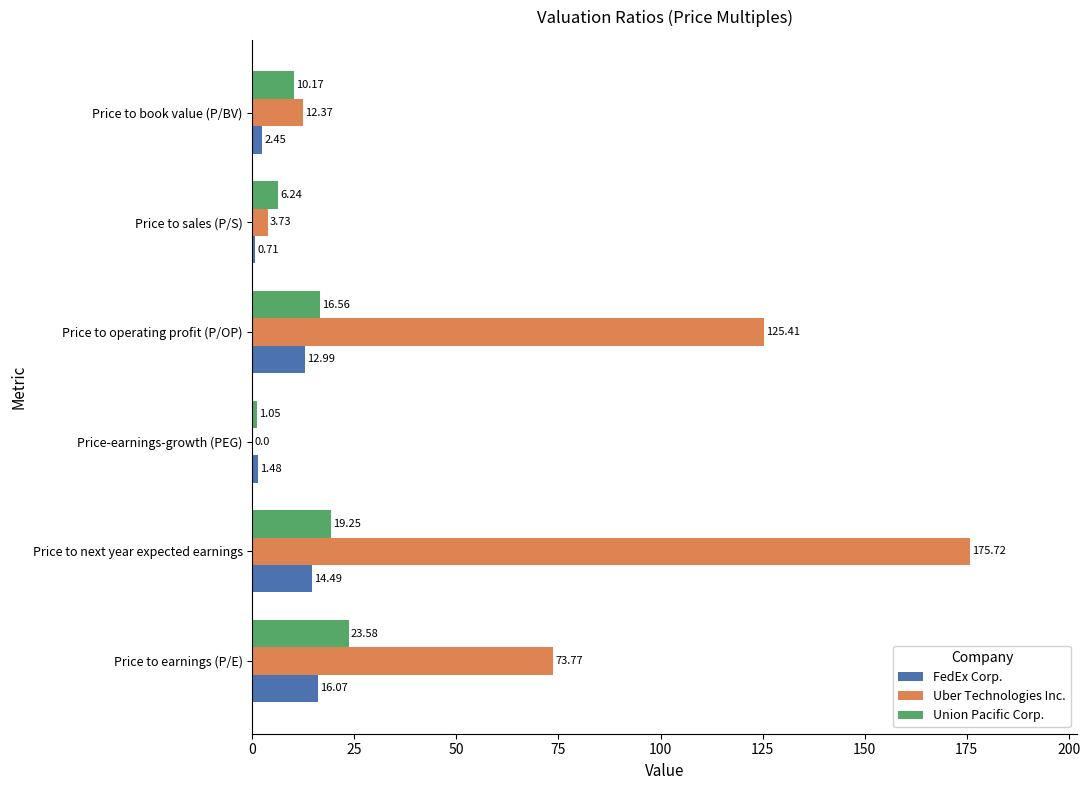

Where is Uber Technologies Inc. nearest to the value 87?

Price to earnings (P/E)